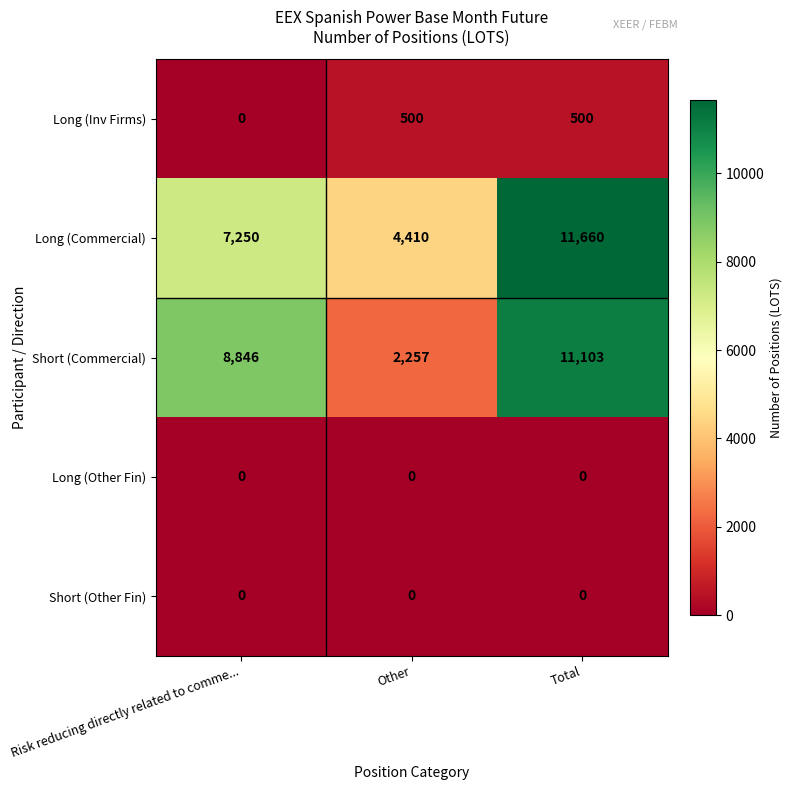

At which category is the sum across all series the highest?

Total